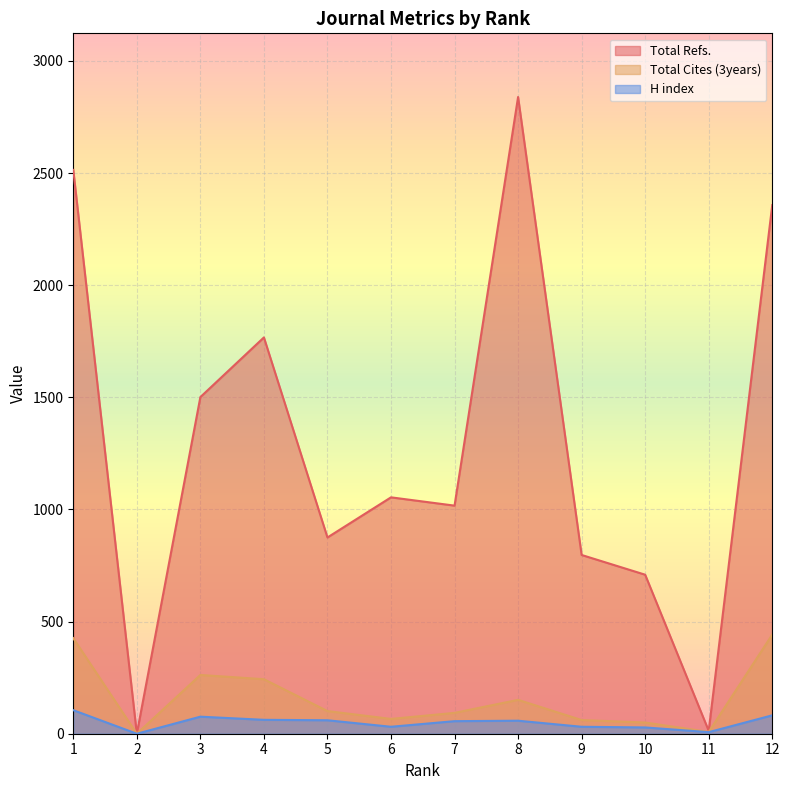

What is the difference between the Total Refs. values at 4 and 8?

1072